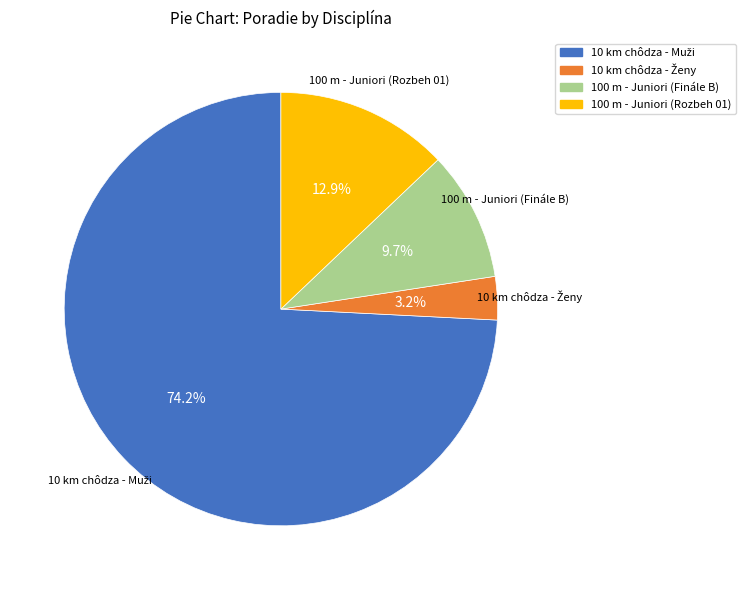

What portion of the pie excludes 100 m - Juniori (Rozbeh 01)?

87.1%